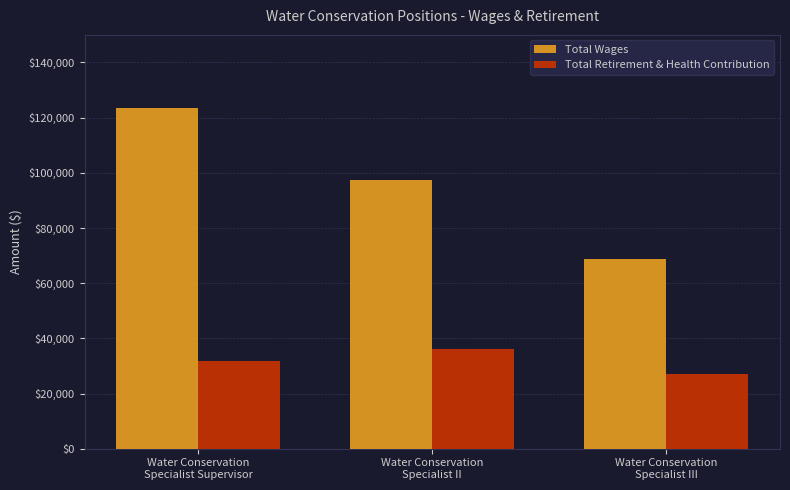

True or false: Total Retirement & Health Contribution has a value of 56989 at Water Conservation
Specialist Supervisor.

False